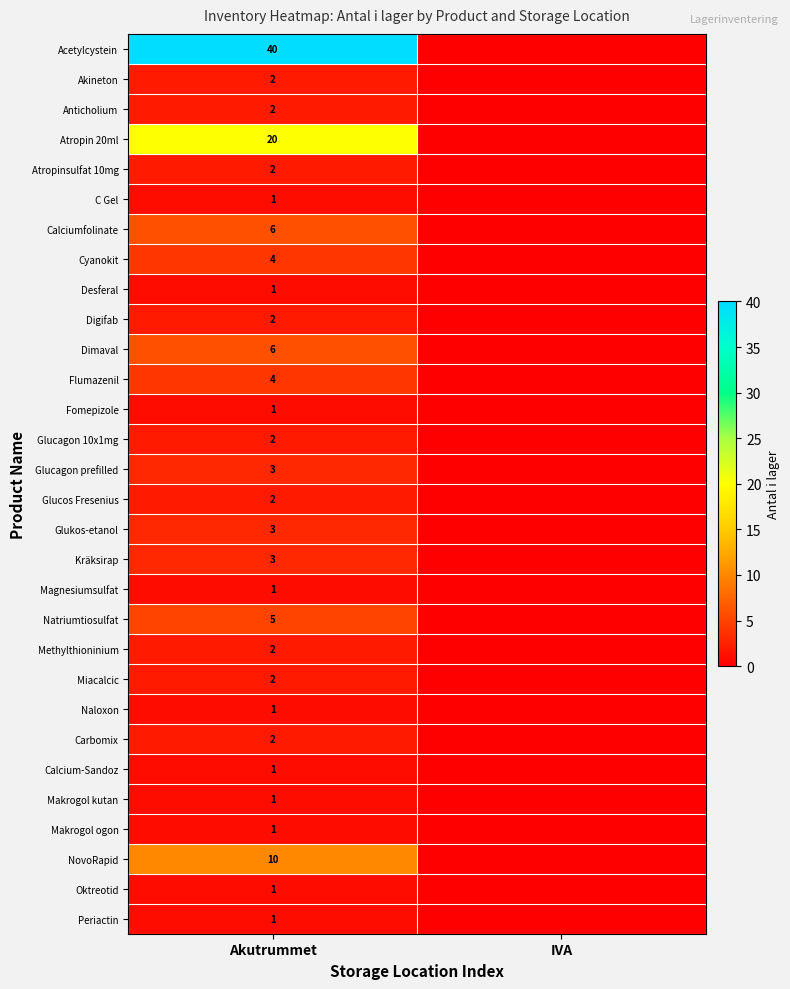

True or false: Digifab has a value of 2 at Akutrummet.

True